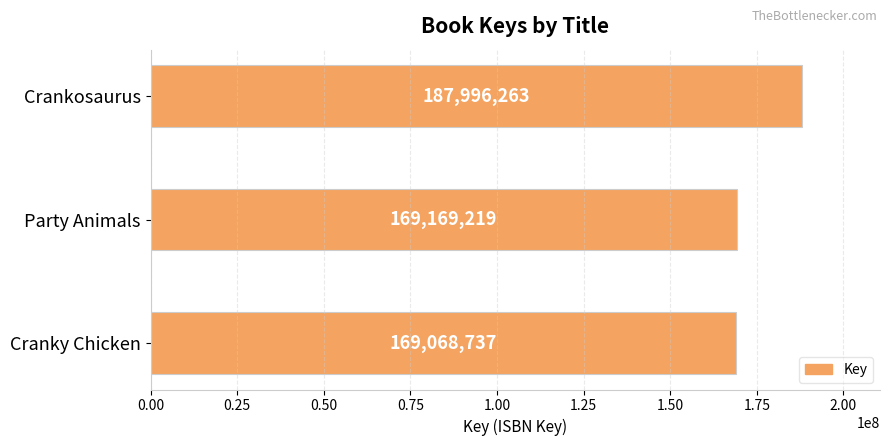

What is the value of the 2nd bar from the top?

169169219